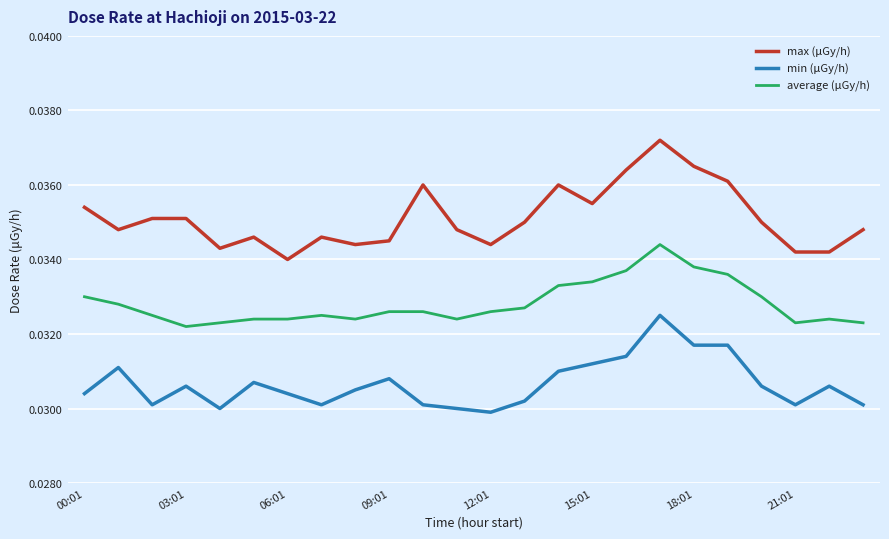

True or false: max (μGy/h) and average (μGy/h) intersect in this chart.

False